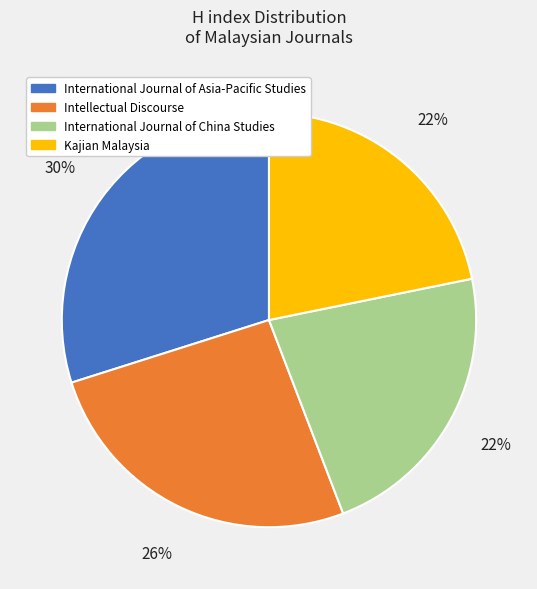

Combined, do Kajian Malaysia and International Journal of Asia-Pacific Studies account for over 50%?

Yes